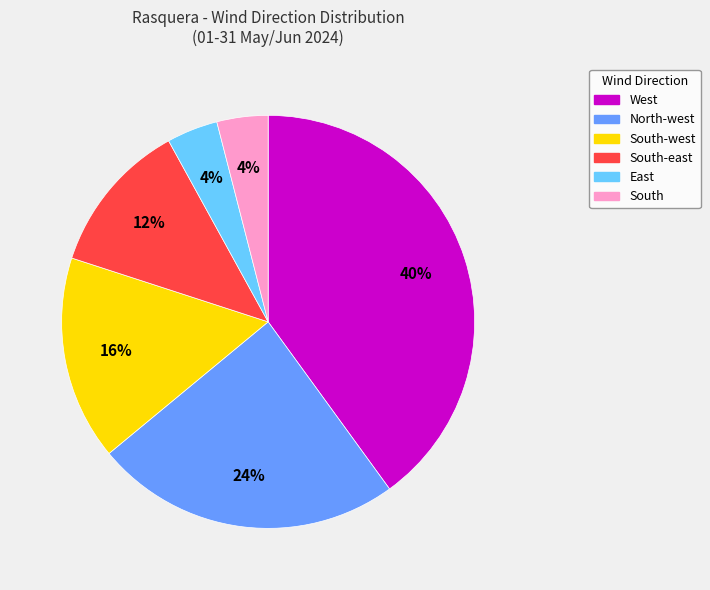

To the nearest percent, what is the average slice percentage?

17%